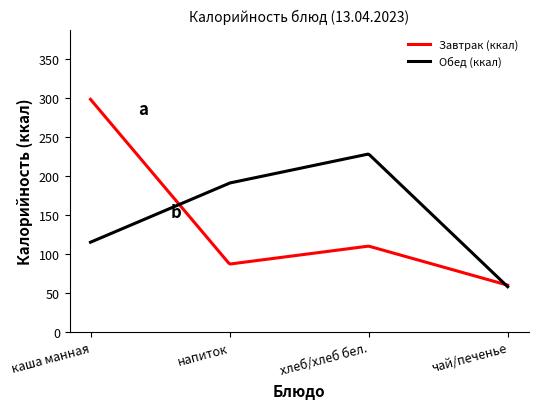

True or false: Завтрак (ккал) and Обед (ккал) intersect in this chart.

True